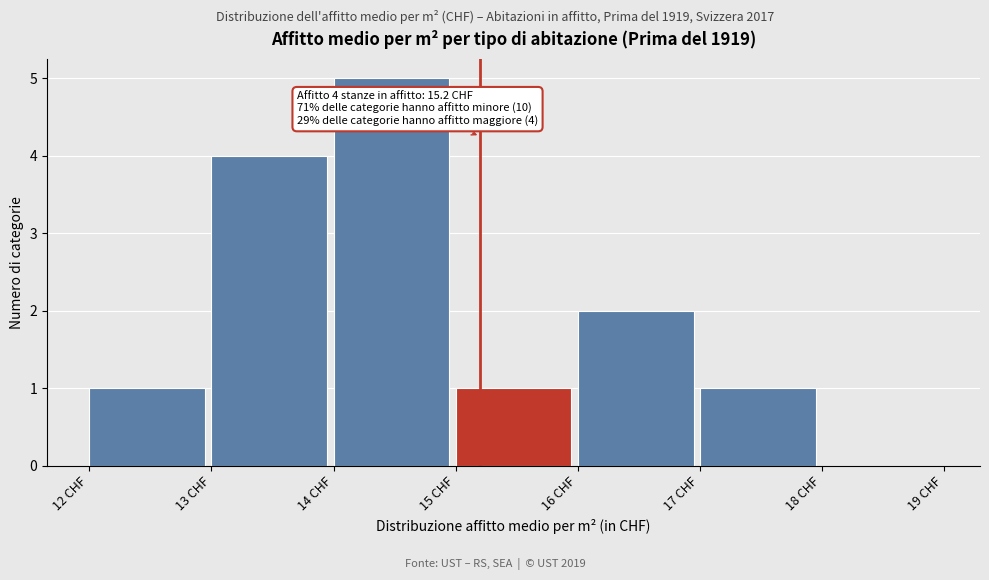

Over which range of the x-axis is the bar tallest?

14 to 15